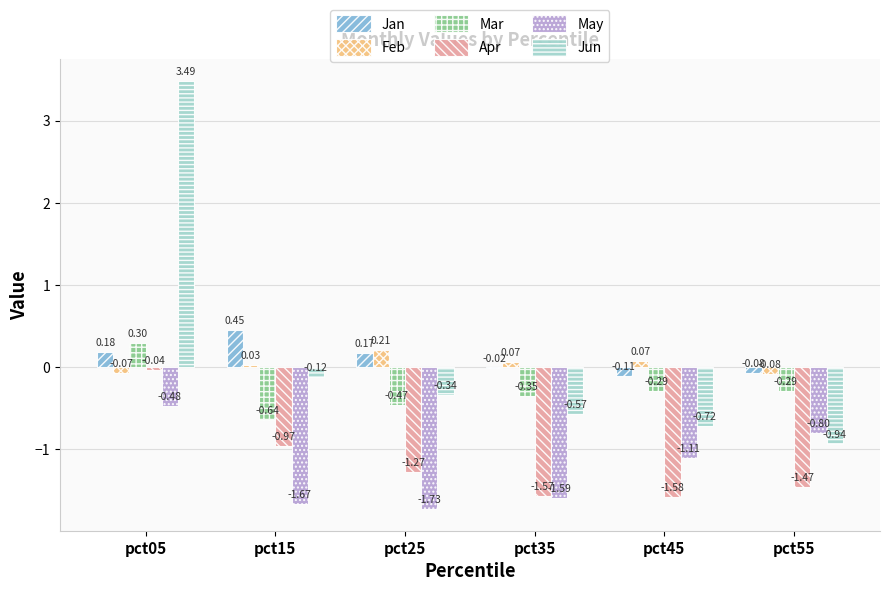

At which category does the chart reach its minimum across all series?

pct25